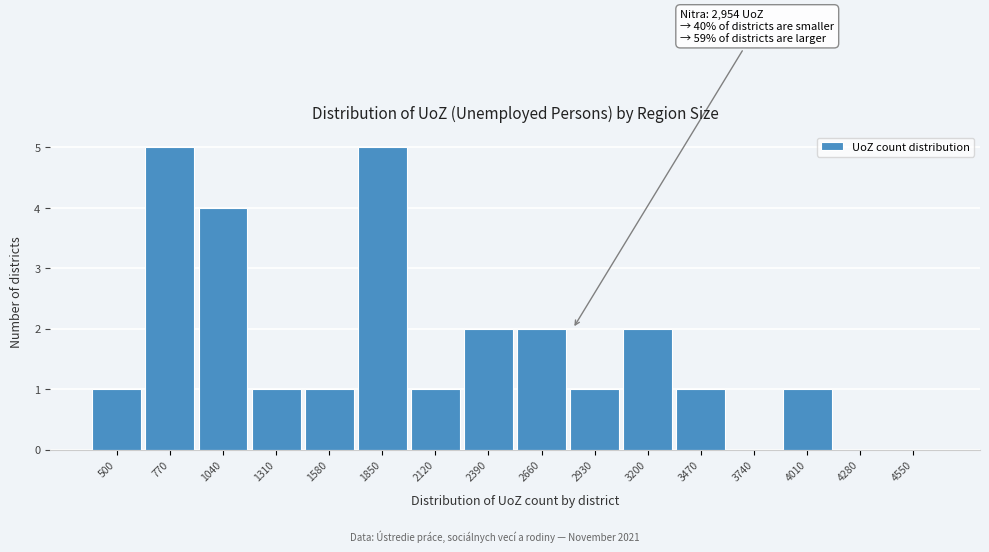

Reading left to right, what are all the values shown in this chart?

500=1	770=5	1040=4	1310=1	1580=1	1850=5	2120=1	2390=2	2660=2	2930=1	3200=2	3470=1	3740=0	4010=1	4280=0	4550=0